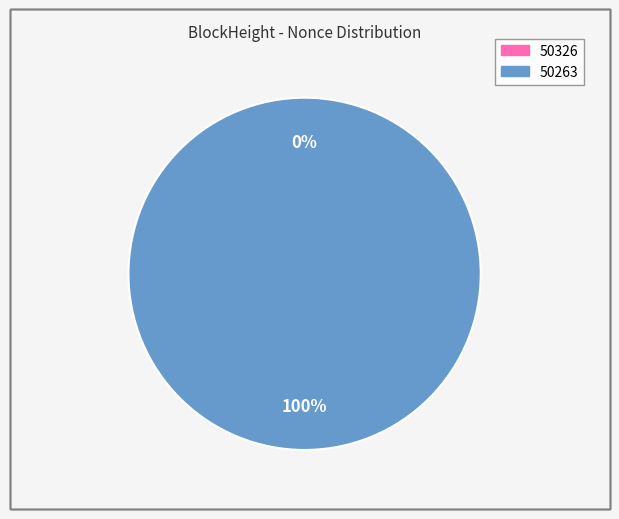

To the nearest percent, what percentage of the pie is 50263?

100%